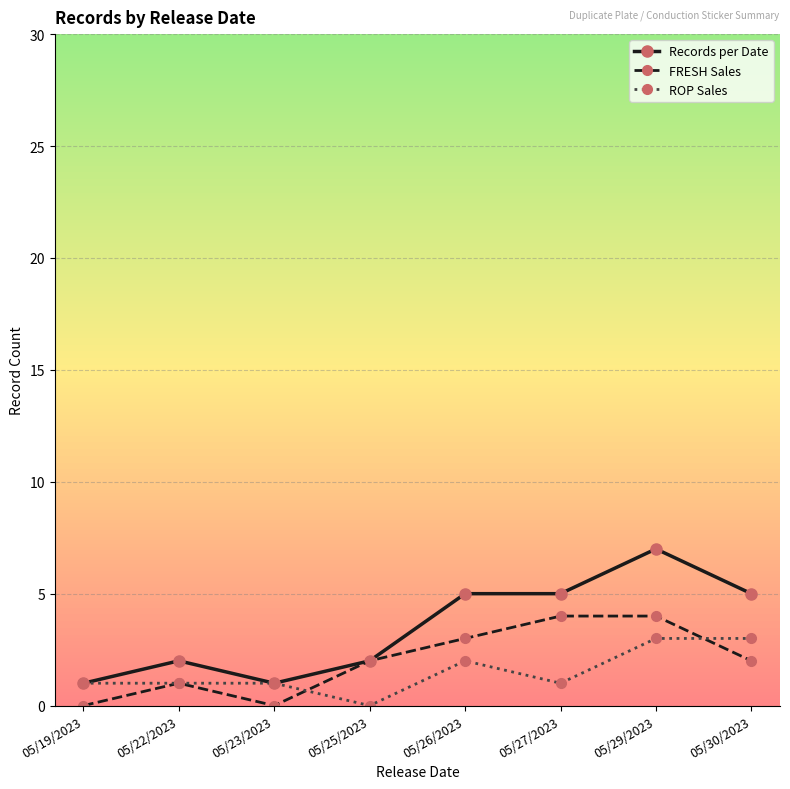

Is the value of ROP Sales at 05/23/2023 greater than the value of FRESH Sales at 05/26/2023?

No